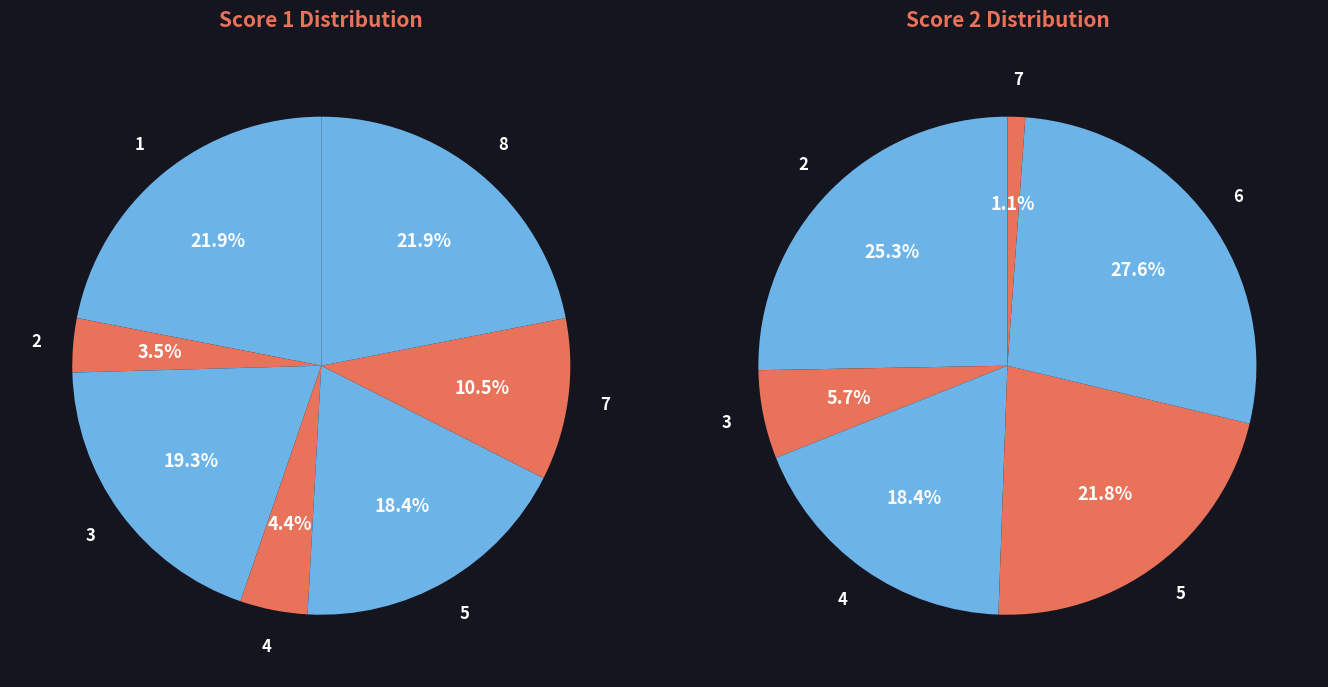

Rank the categories by value from lowest to highest.

6, 2, 4, 7, 5, 3, 1, 8